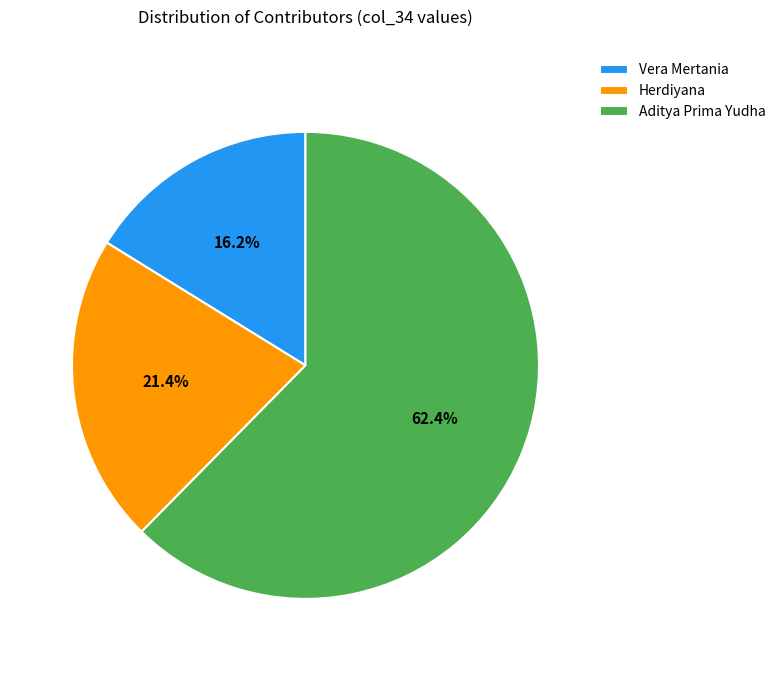

Between Aditya Prima Yudha and Vera Mertania, which is larger?

Aditya Prima Yudha